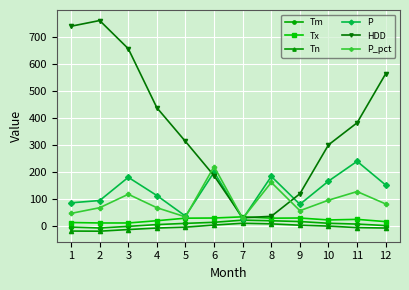

How many interior local peaks does the P_pct series have?

4